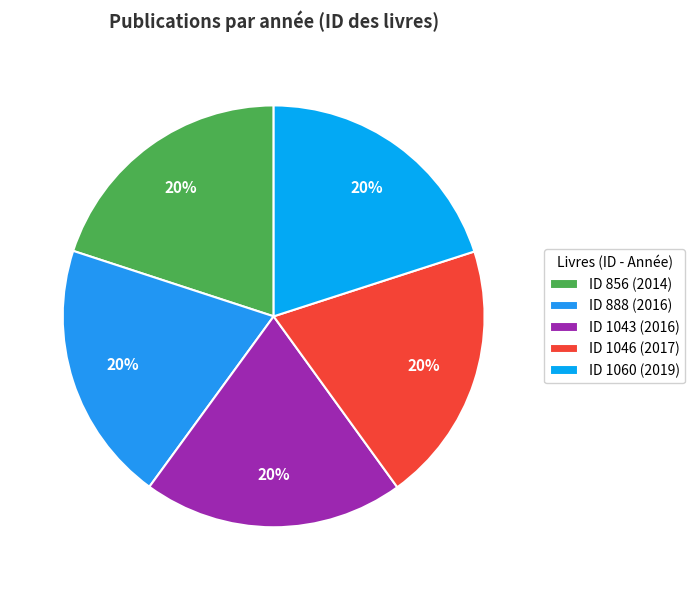

Count the number of slices in the pie.

5